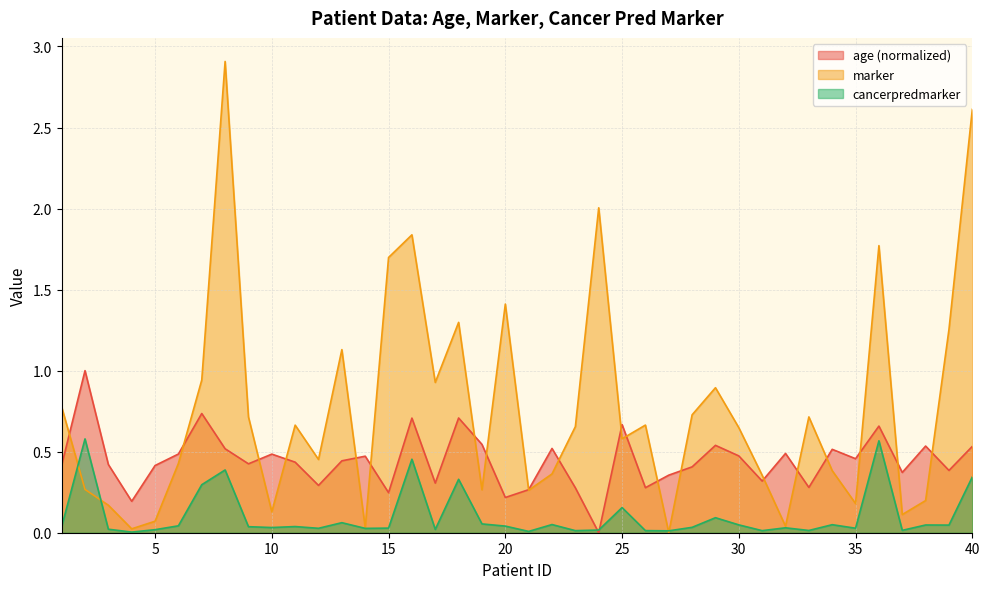

Does the chart have visible grid lines?

Yes